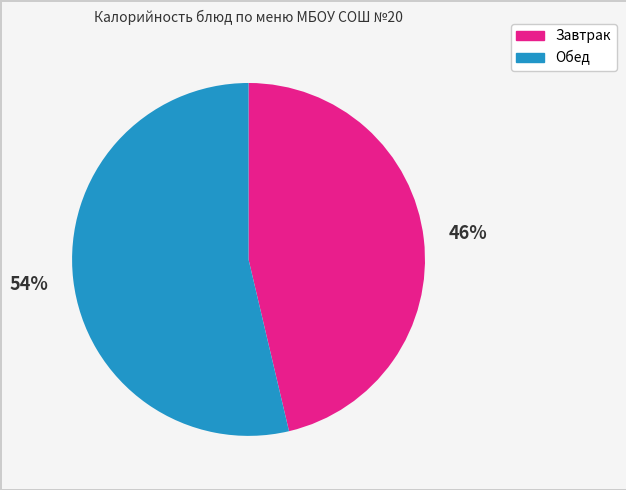

Is there a majority slice in this chart?

Yes